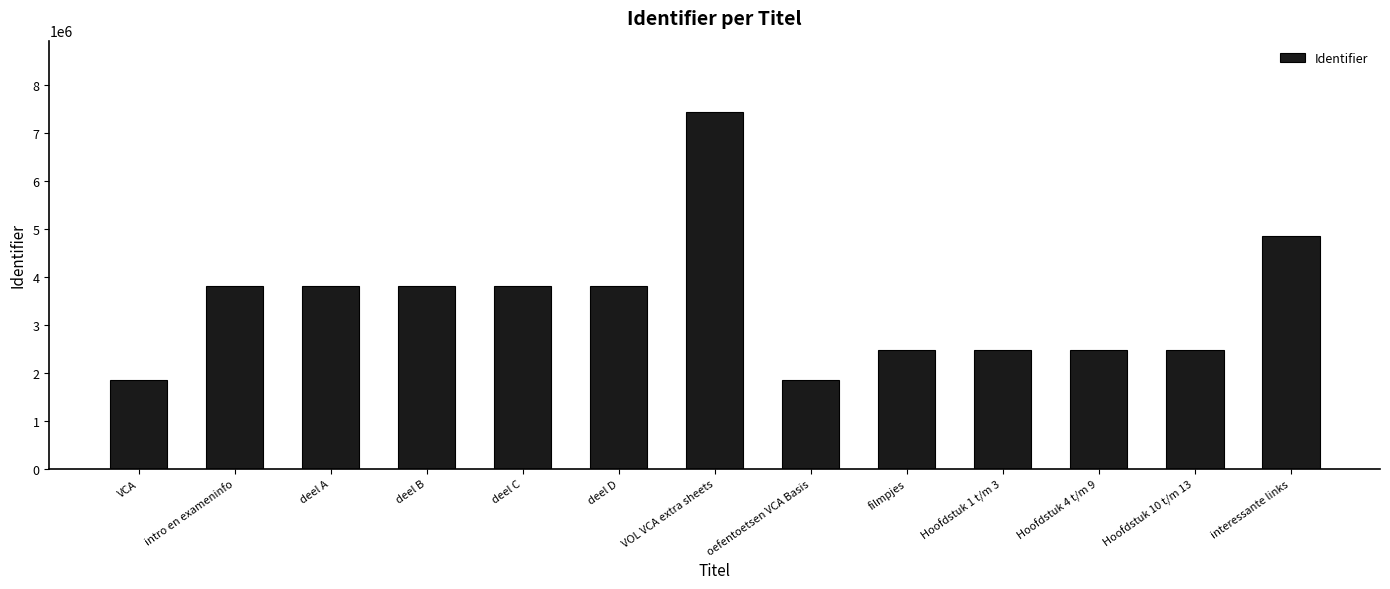

Which label corresponds to the largest value in the chart?

VOL VCA extra sheets